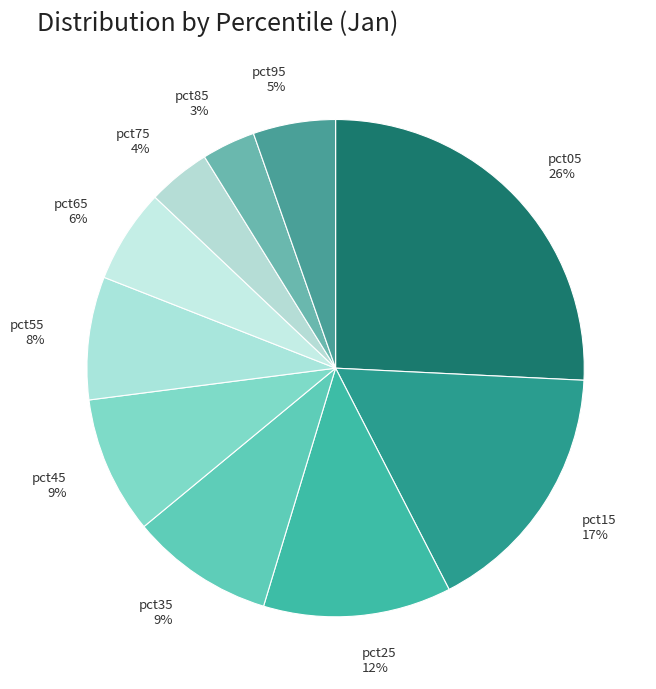

To the nearest percent, what portion does pct75 represent?

4%